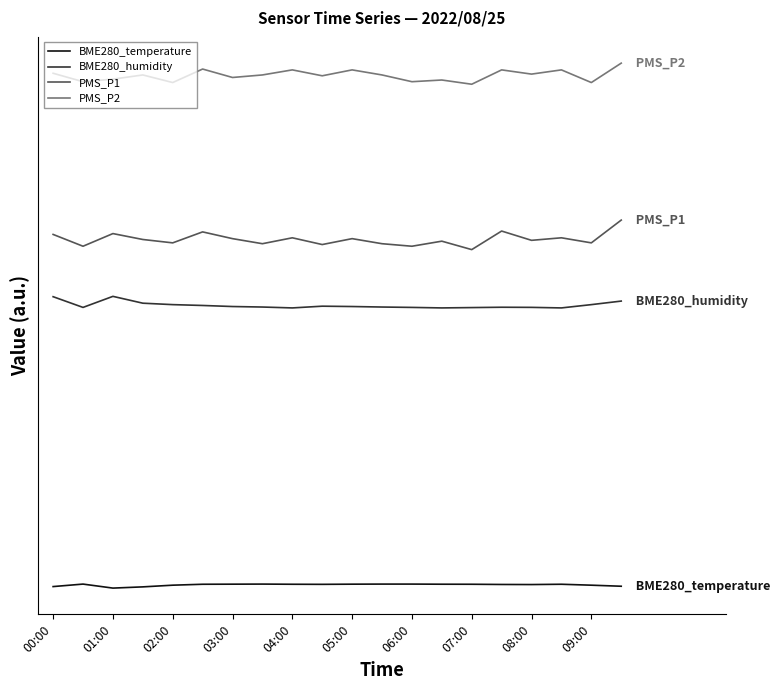

Reading left to right, list all the values displayed in this chart.

BME280_temperature: 27.1	27.7	26.8	27.1	27.5	27.7	27.7	27.7	27.7	27.7	27.7	27.7	27.7	27.7	27.7	27.6	27.6	27.7	27.5	27.2
BME280_humidity: 95.8	93.3	95.9	94.3	94.0	93.8	93.5	93.4	93.2	93.6	93.5	93.4	93.3	93.2	93.3	93.3	93.3	93.2	94.0	94.8
PMS_P1: 110.6	107.8	110.8	109.4	108.6	111.2	109.6	108.4	109.8	108.2	109.6	108.4	107.8	109.0	107.0	111.4	109.2	109.8	108.6	114.0
PMS_P2: 148.8	146.8	147.4	148.4	146.6	149.8	147.8	148.4	149.6	148.2	149.6	148.4	146.8	147.2	146.2	149.6	148.6	149.6	146.6	151.2